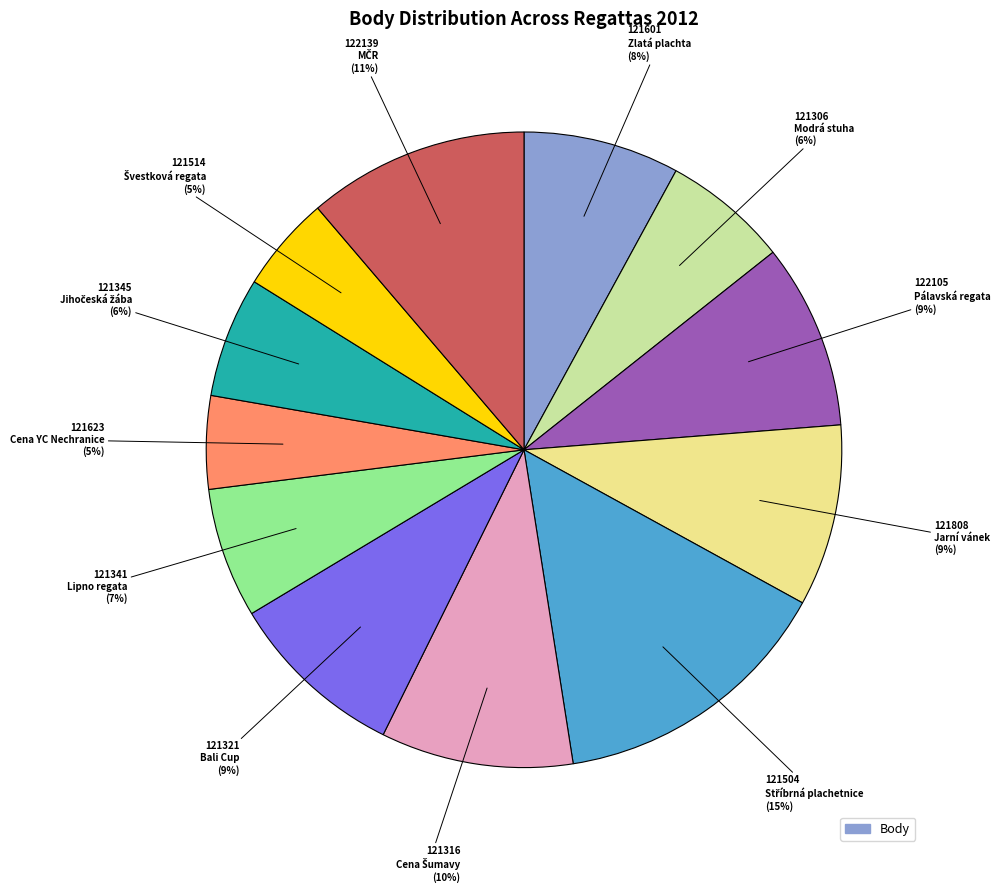

Is there any slice that represents more than half of the pie?

No